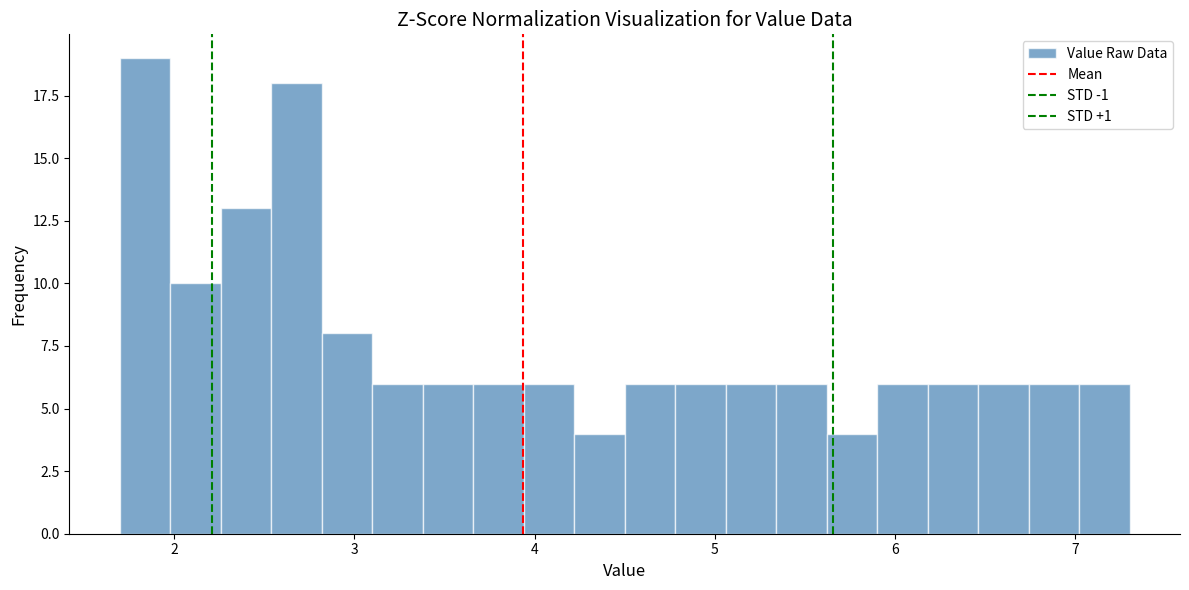

Read against the x-axis, roughly where is the centre of the tallest bar?

1.8